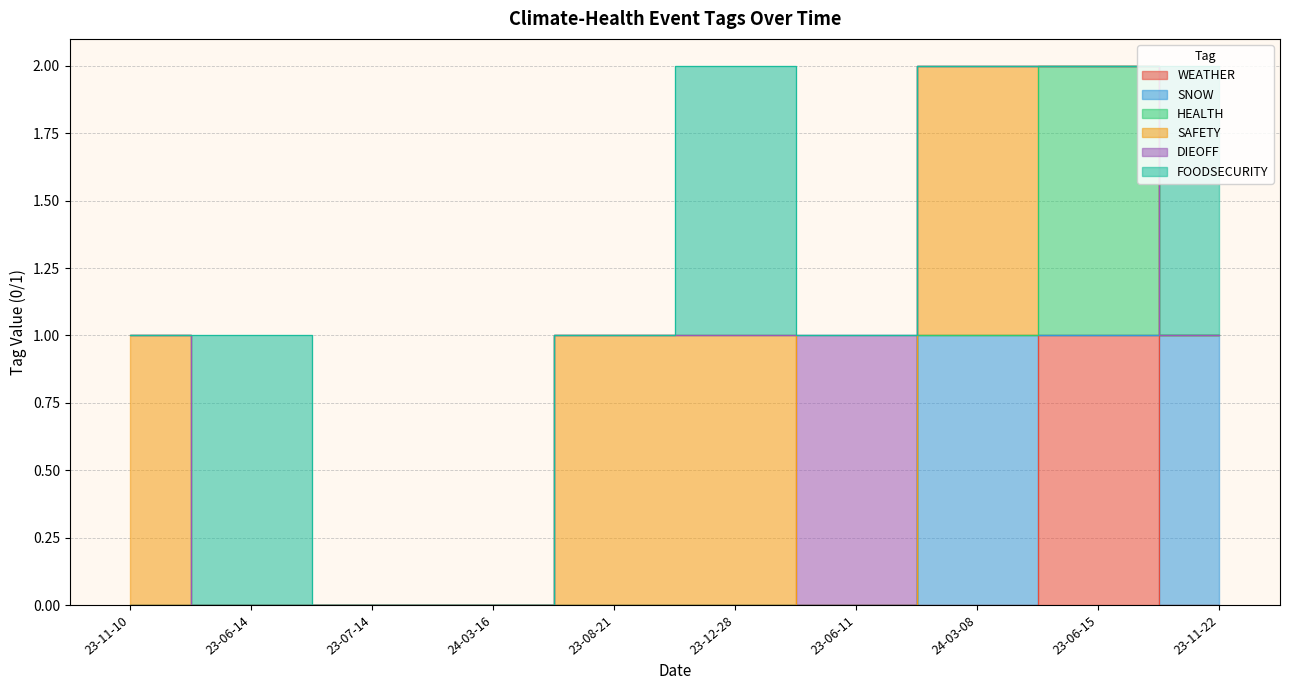

Which series ends up on top after the final intersection of SAFETY and HEALTH?

HEALTH